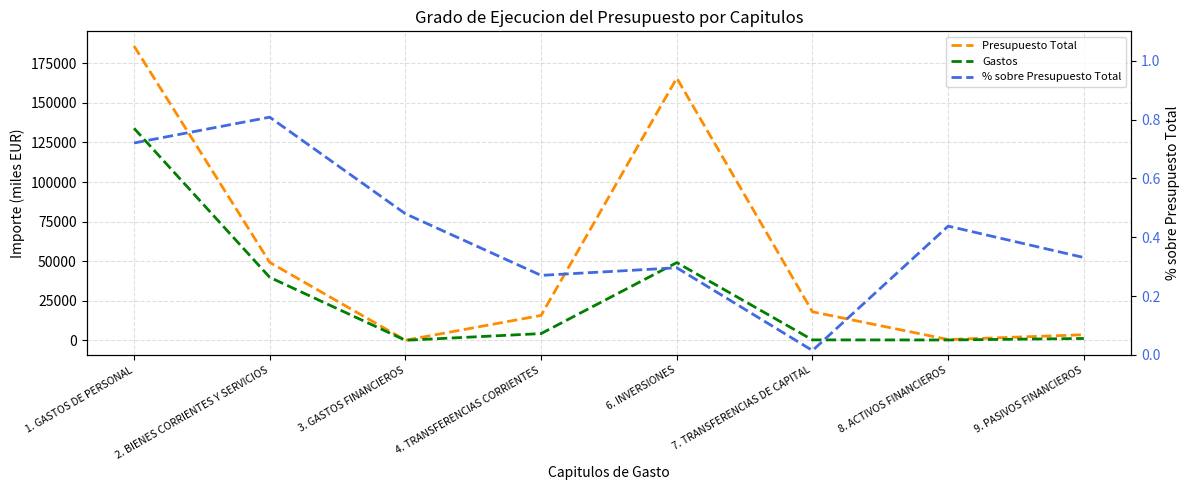

True or false: Presupuesto Total has more than 1 points higher than both neighbors.

False